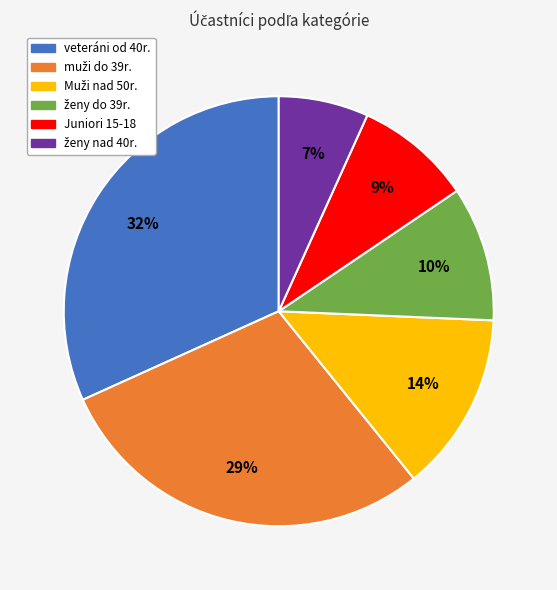

Does any single category account for the majority?

No